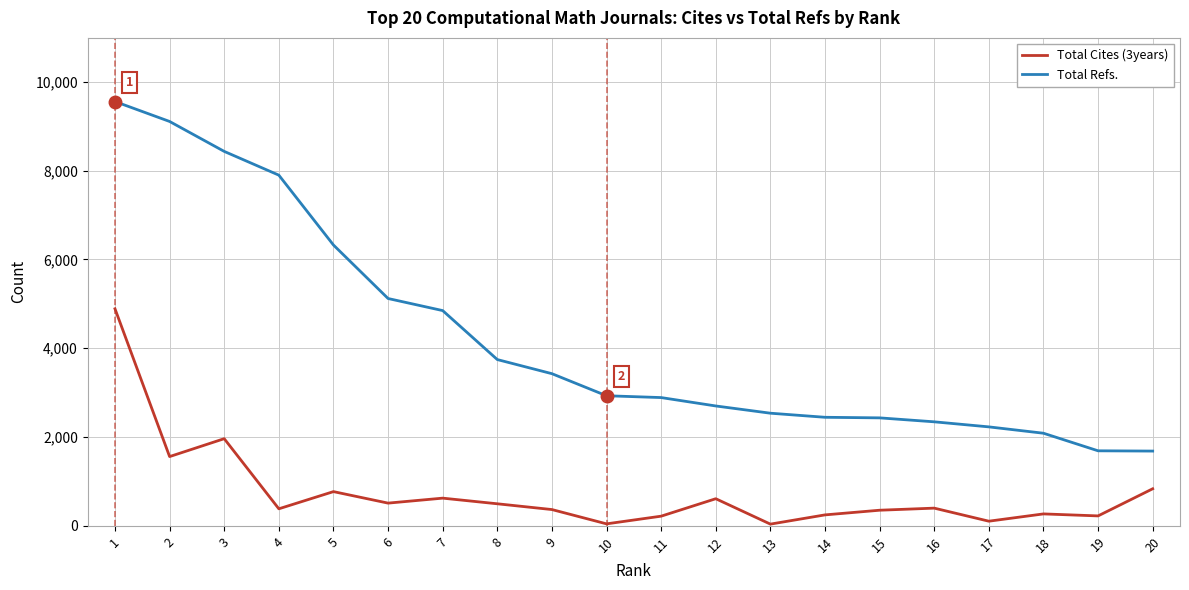

True or false: Total Refs. has more than 2 points higher than both neighbors.

False